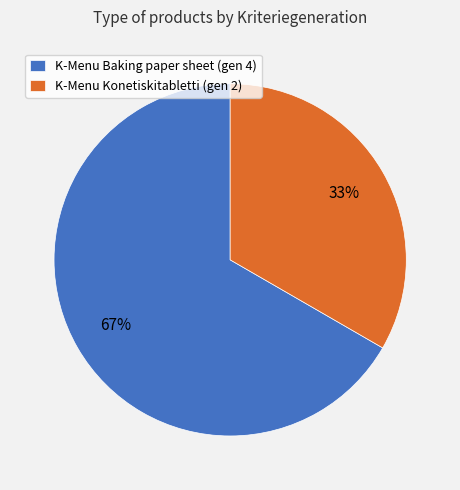

Count the number of slices in the pie.

2